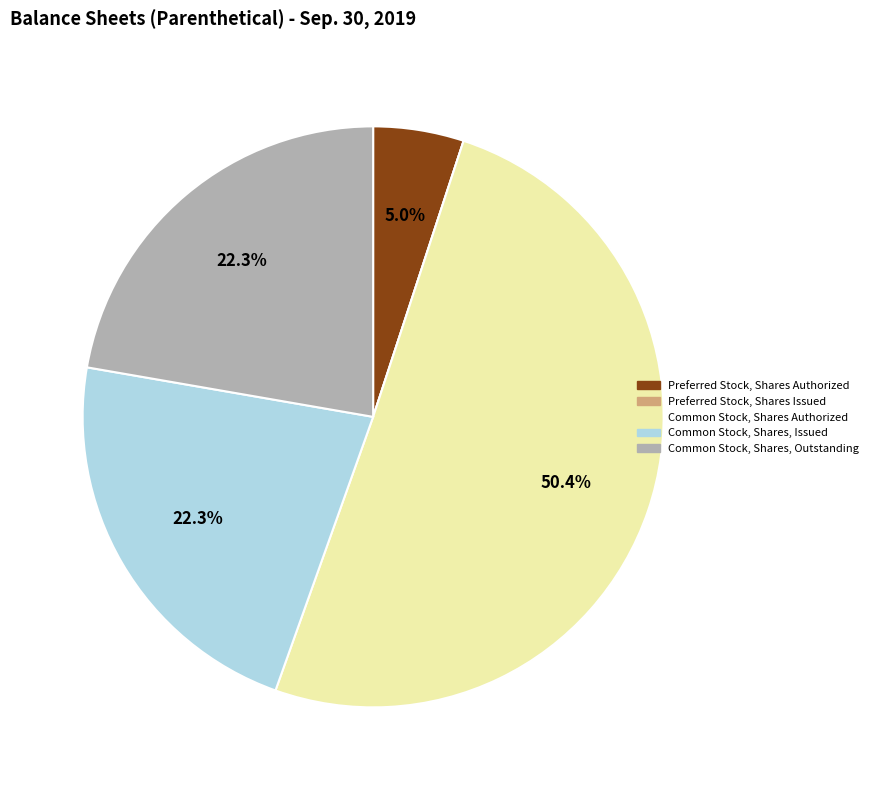

Does Common Stock, Shares Authorized account for over 50% of the chart?

Yes